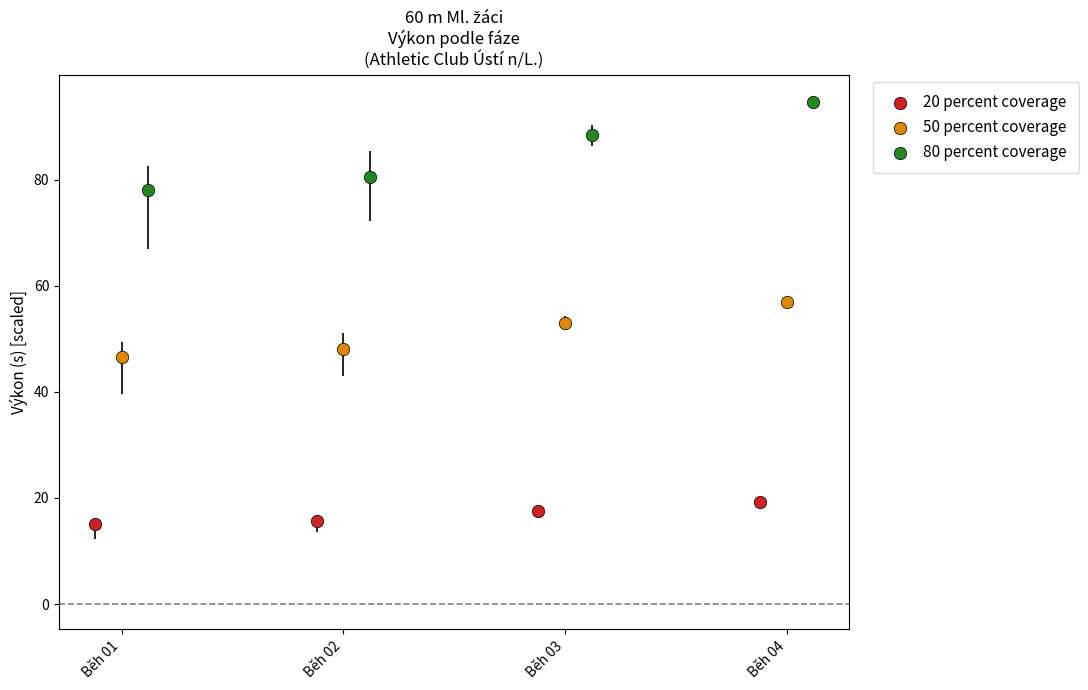

What are all the series names shown in the legend?

20 percent coverage, 50 percent coverage, 80 percent coverage